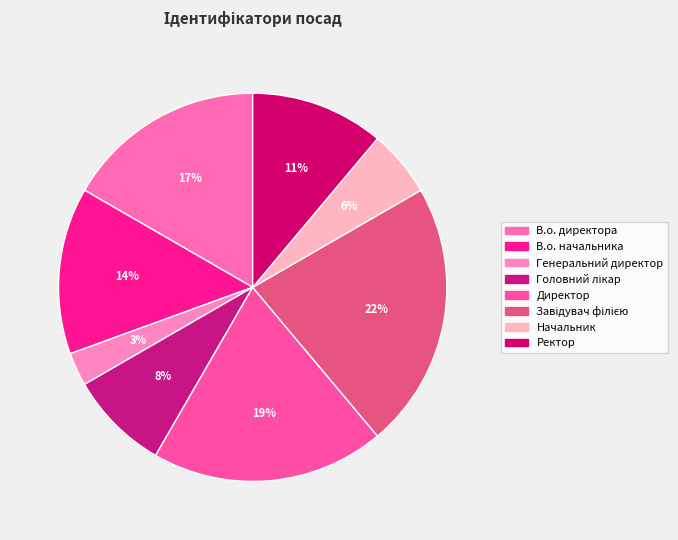

To the nearest percent, what is the difference between the largest and smallest slice percentages?

19%